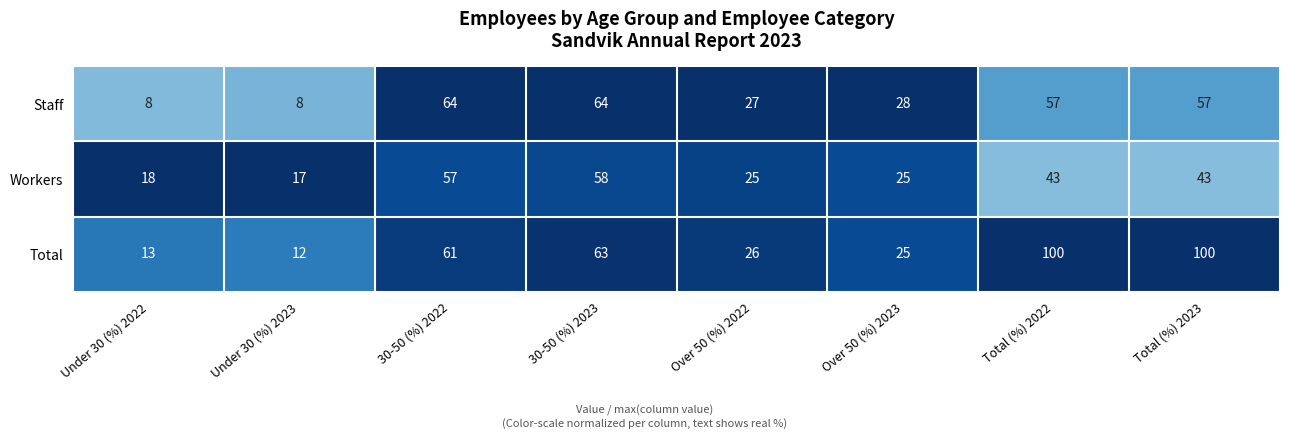

What is the maximum value for Total?

100